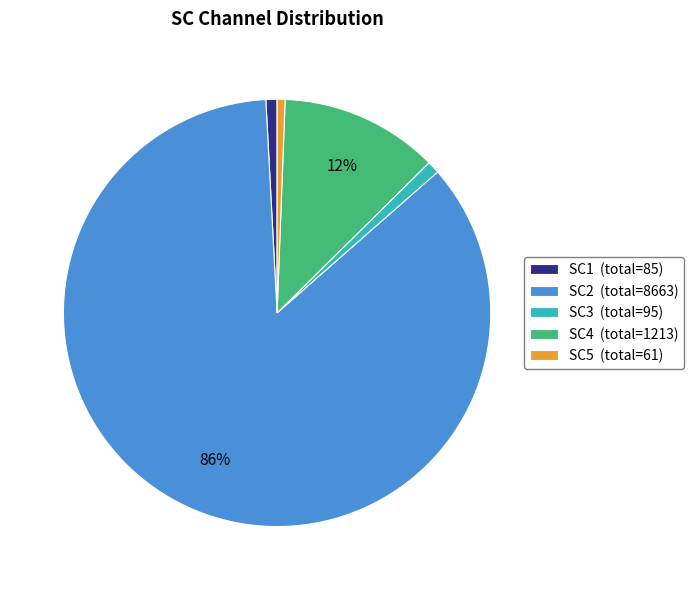

Is there a majority slice in this chart?

Yes